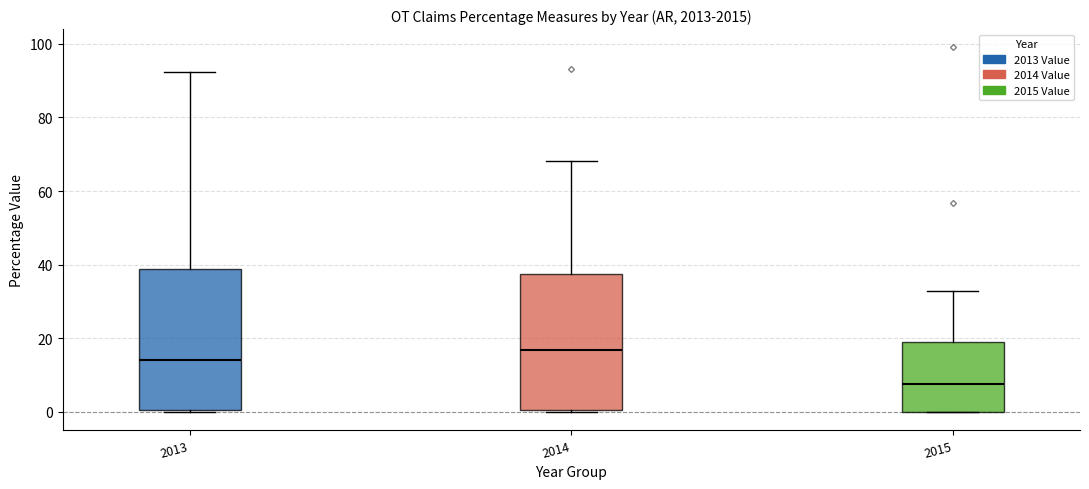

Reading left to right, transcribe this box plot: for each box, give where its median line is, the range the box spans, and where its two whiskers end, as read against the y-axis. The values are not printed on the chart, so give them approximately, as read against the axis.

2013: median 14, box 0 to 38, whiskers 0 to 92
2014: median 16, box 0 to 38, whiskers 0 to 68
2015: median 8, box 0 to 18, whiskers 0 to 32